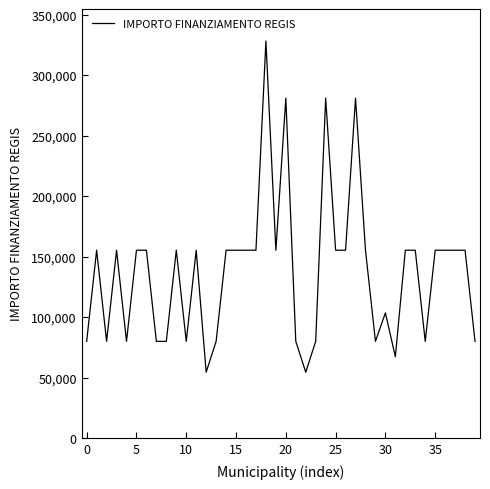

What is the smallest value displayed?

54412